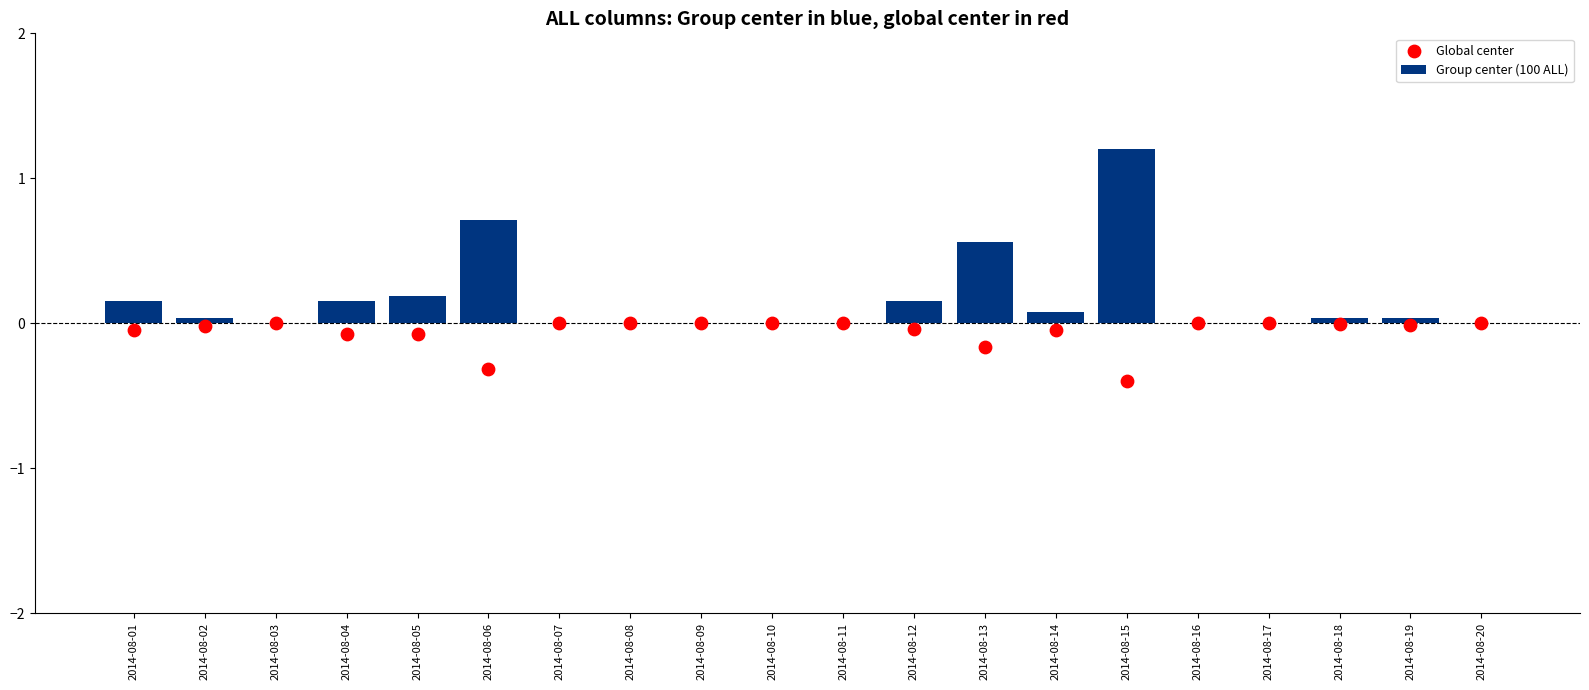

Which series reaches the minimum Y coordinate?

Global center